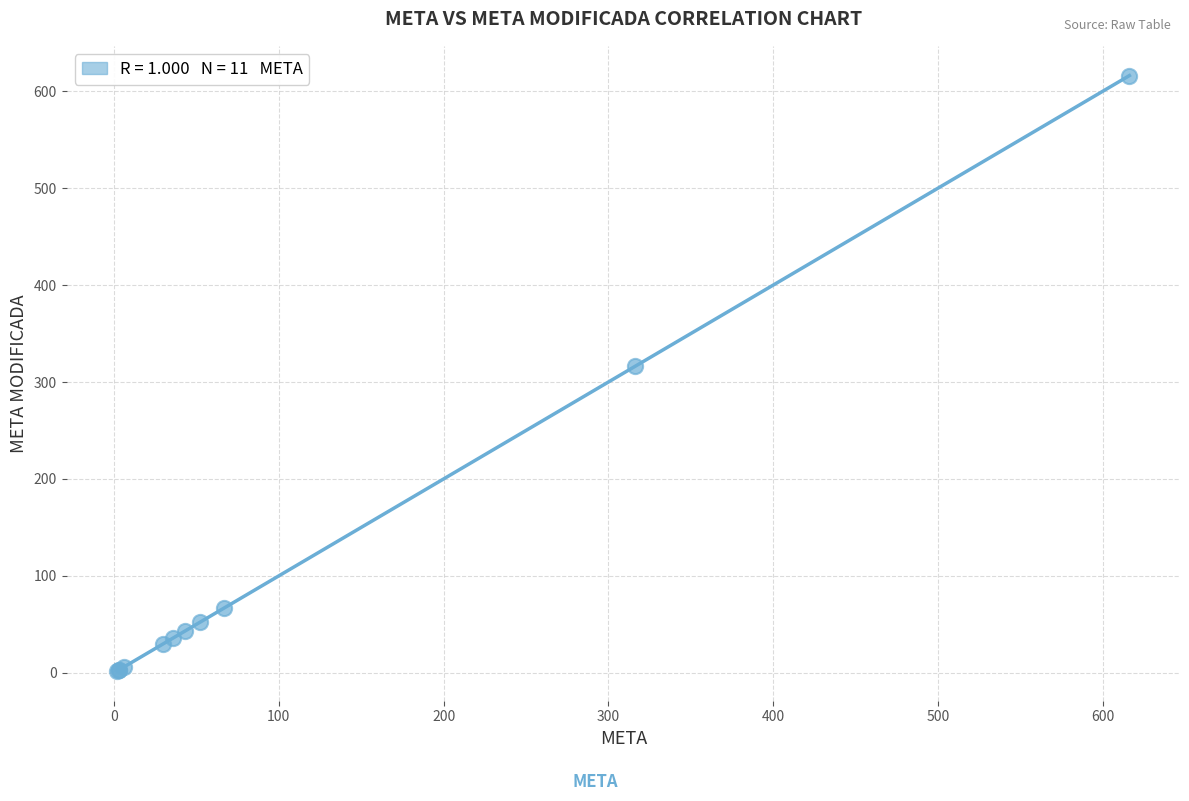

What Y value in the scatter plot is closest to 309?

316